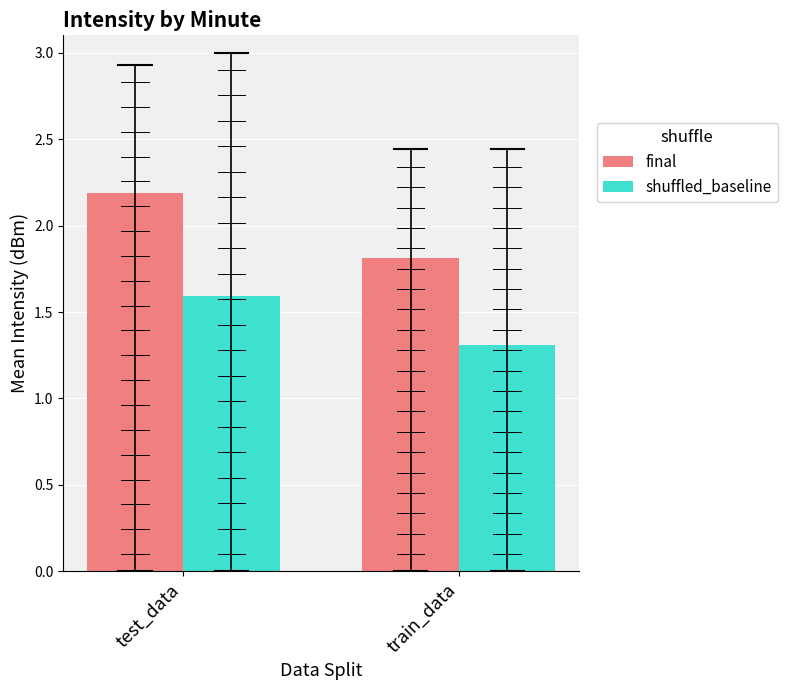

Count the number of categories in the chart.

2